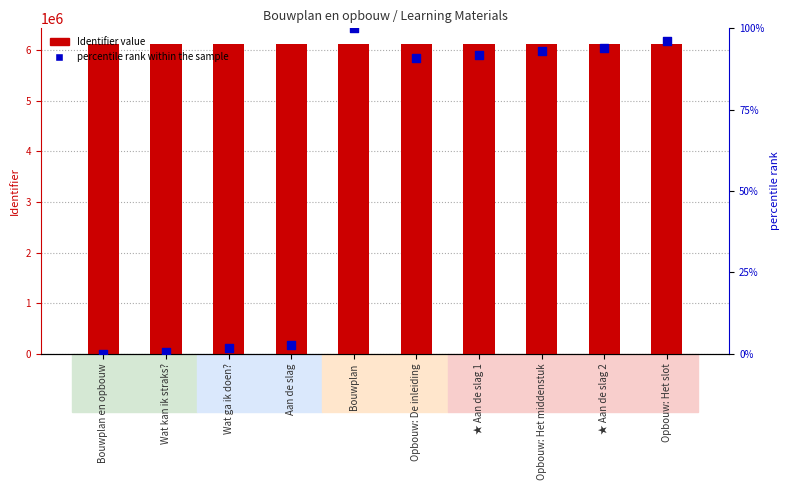

Which series reaches the minimum Y coordinate?

percentile rank within the sample